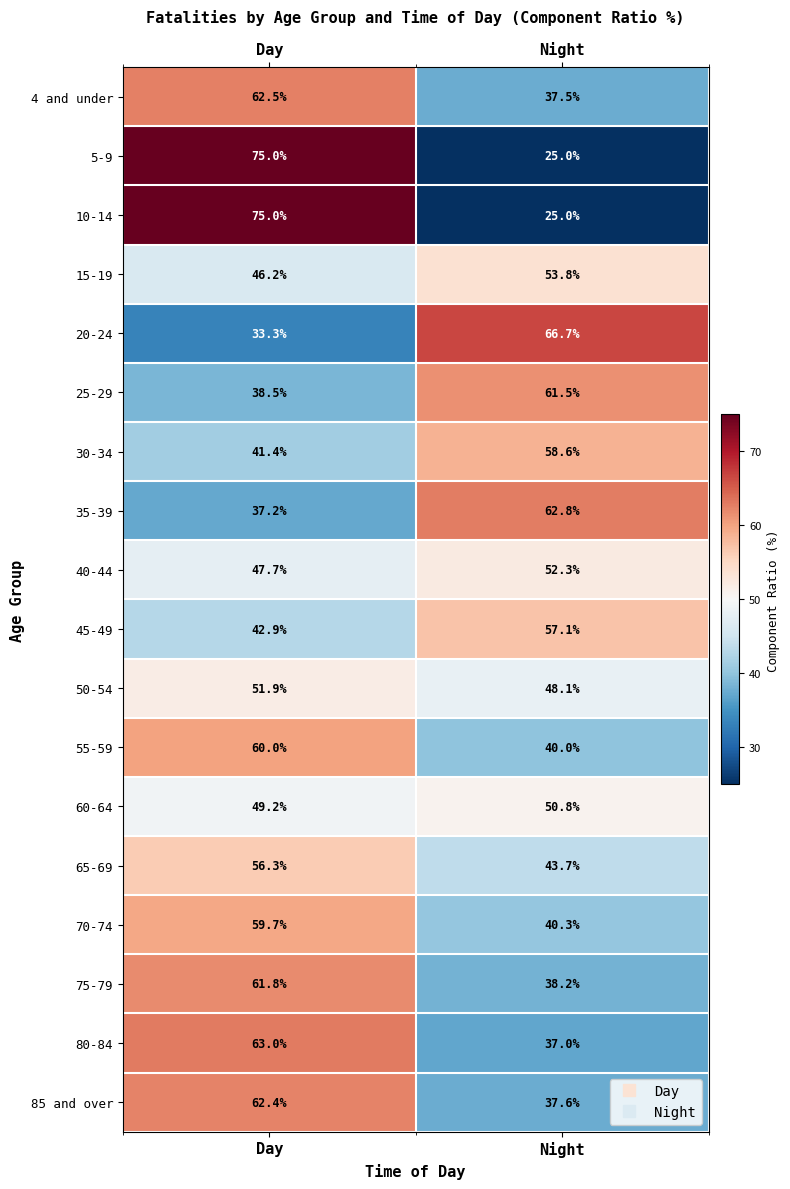

At which label is 45-49 closest to 50?

Day